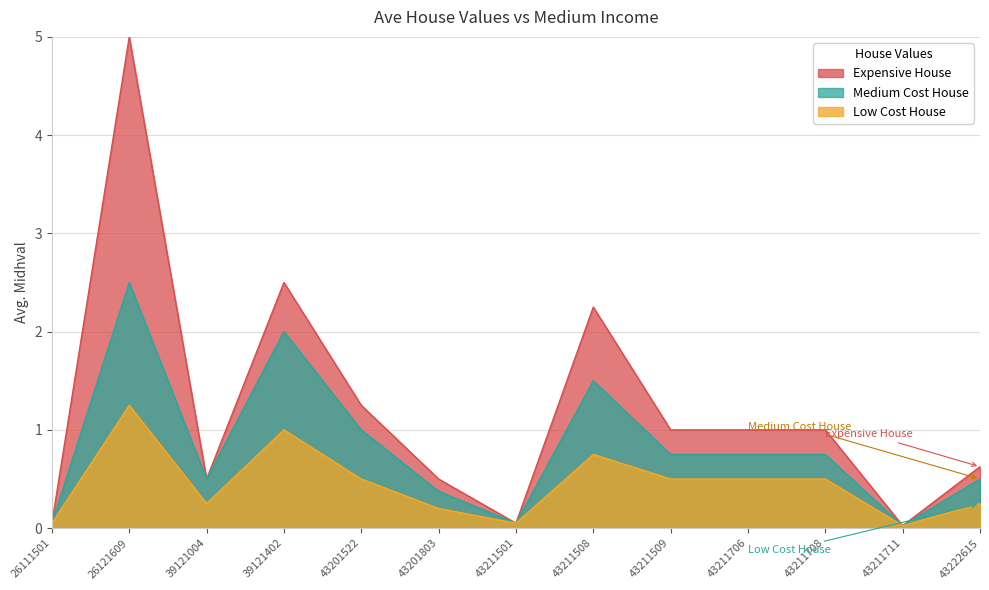

True or false: Expensive House has a value of 0.0 at 43211501.

False